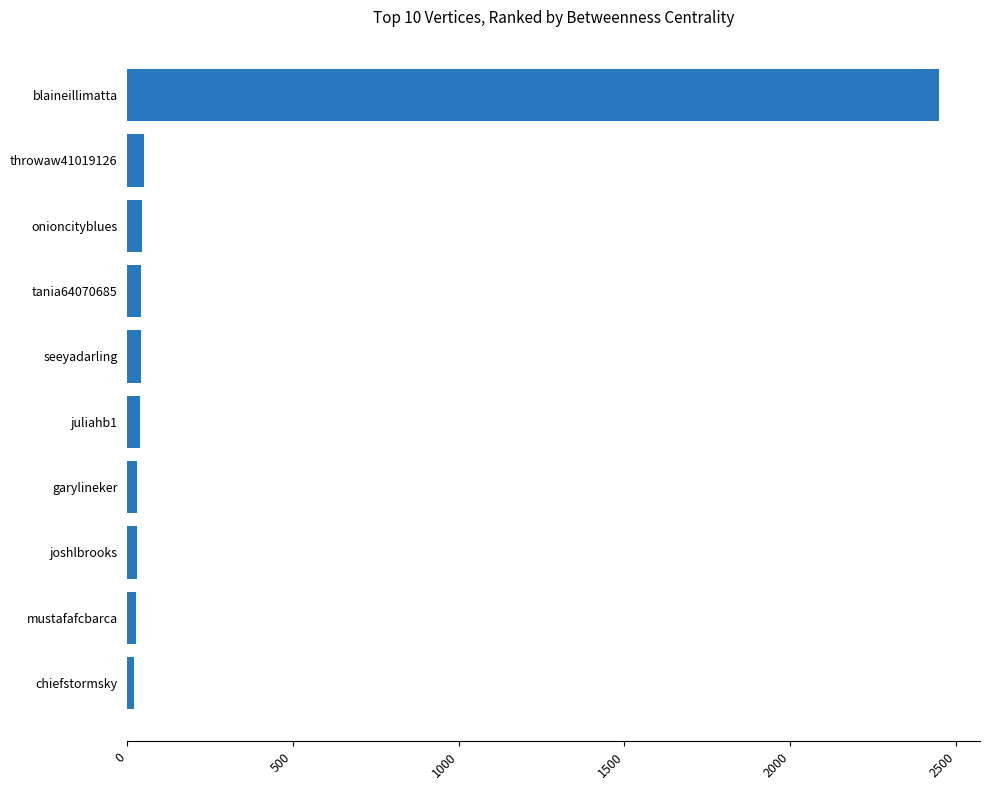

What is the label of the 2nd bar from the bottom?

mustafafcbarca